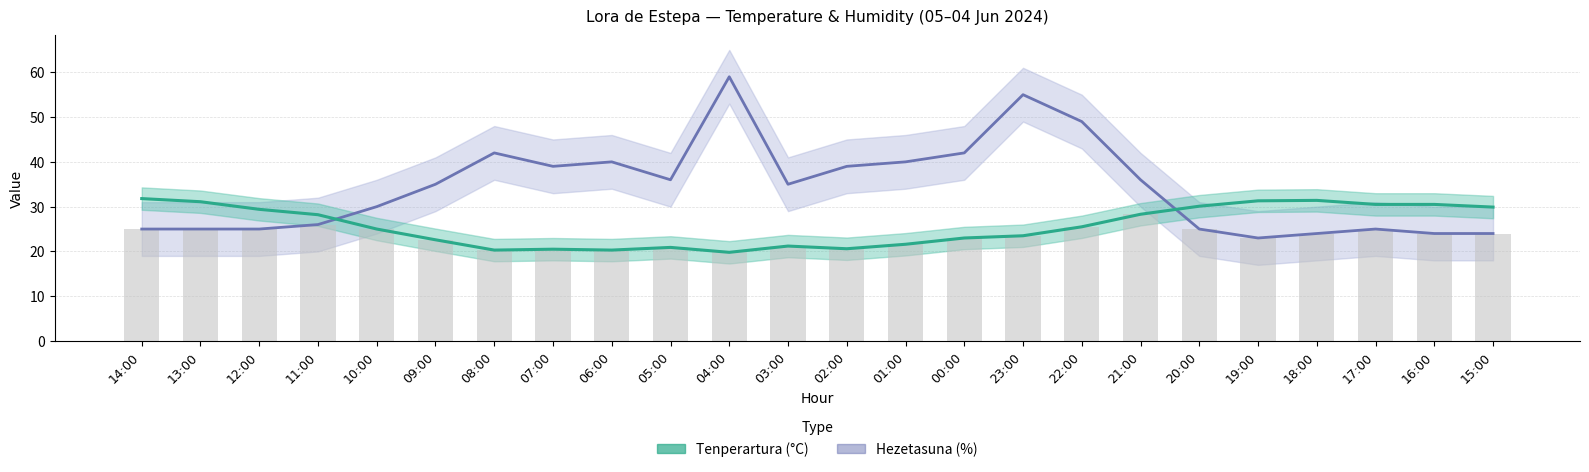

Reading left to right, what are all the values shown in this chart?

Tenperartura (°C): 14:00=31.8	13:00=31.1	12:00=29.4	11:00=28.2	10:00=25.0	09:00=22.6	08:00=20.3	07:00=20.5	06:00=20.3	05:00=20.9	04:00=19.8	03:00=21.2	02:00=20.6	01:00=21.6	00:00=23.0	23:00=23.5	22:00=25.5	21:00=28.3	20:00=30.1	19:00=31.3	18:00=31.4	17:00=30.5	16:00=30.5	15:00=29.9
Hezetasuna (%): 14:00=25.0	13:00=25.0	12:00=25.0	11:00=26.0	10:00=30.0	09:00=35.0	08:00=42.0	07:00=39.0	06:00=40.0	05:00=36.0	04:00=59.0	03:00=35.0	02:00=39.0	01:00=40.0	00:00=42.0	23:00=55.0	22:00=49.0	21:00=36.0	20:00=25.0	19:00=23.0	18:00=24.0	17:00=25.0	16:00=24.0	15:00=24.0